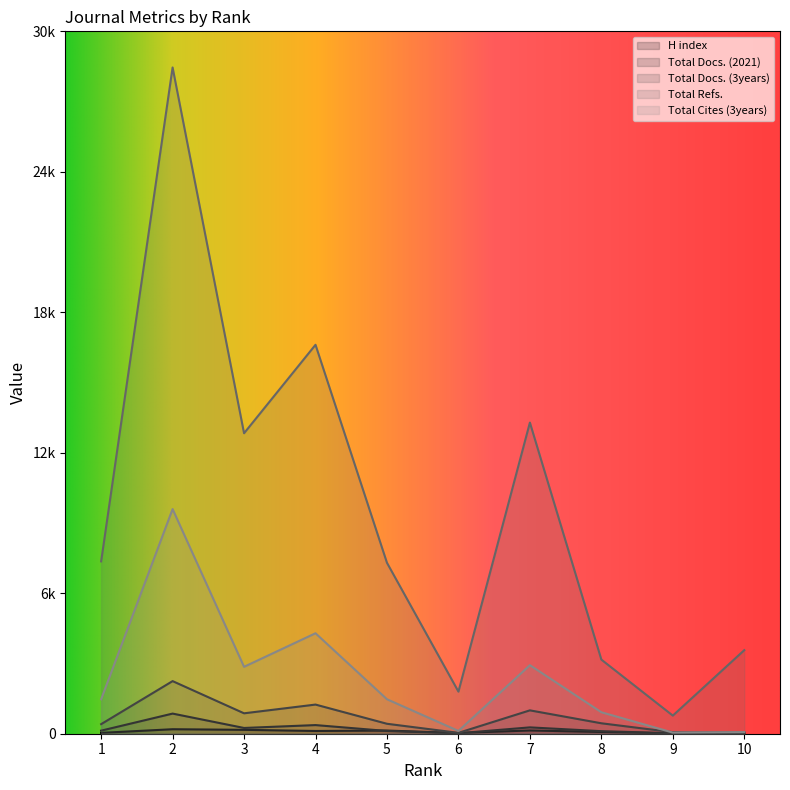

Which label corresponds to the largest value in the chart?

2